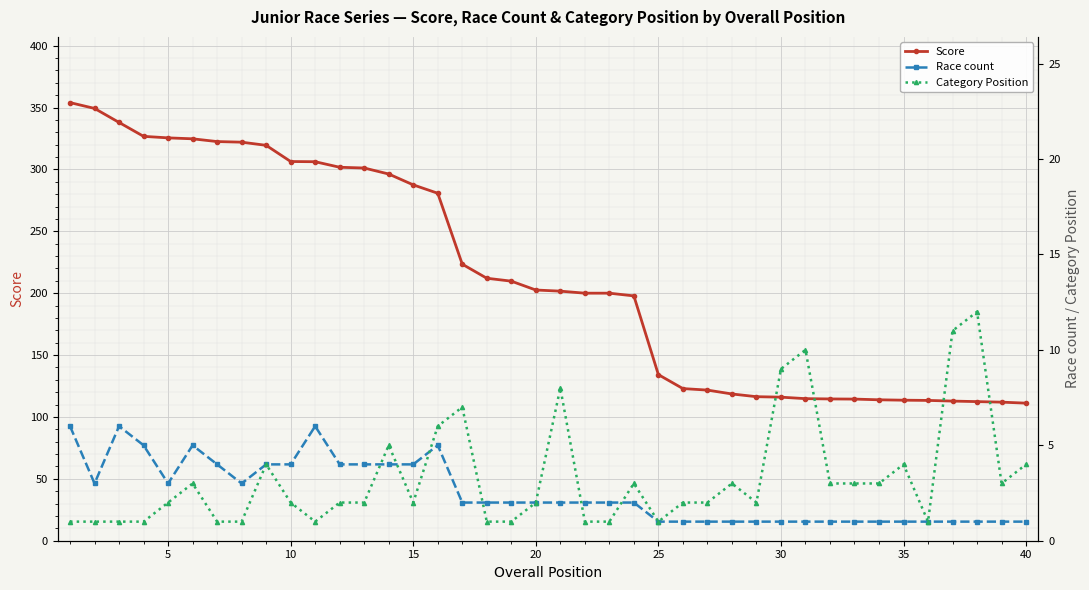

True or false: Score has a value of 306.4 at 10.

True